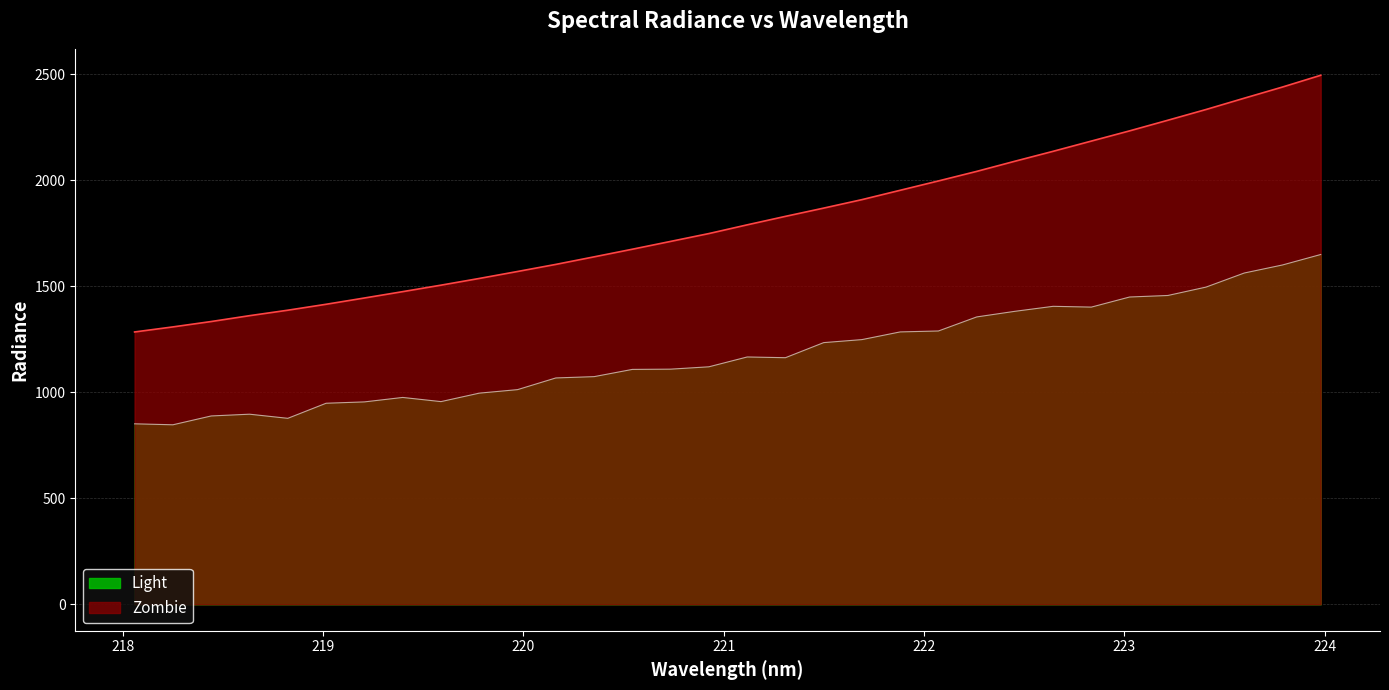

List the series in order of their peak value, highest first.

Zombie, Light